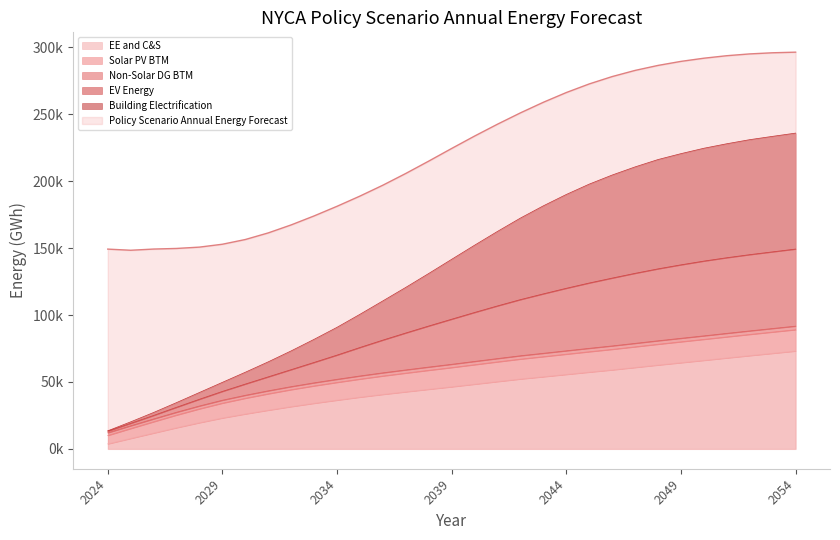

At which label is Policy Scenario Annual Energy Forecast closest to 81297?

2036